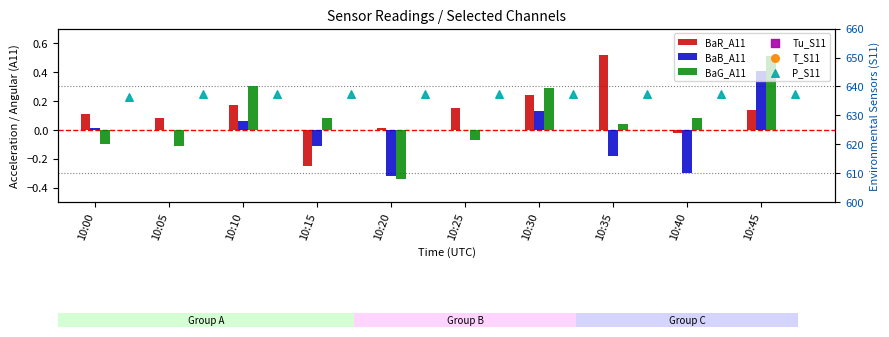

What are all the series names shown in the legend?

BaR_A11, BaB_A11, BaG_A11, Tu_S11, T_S11, P_S11